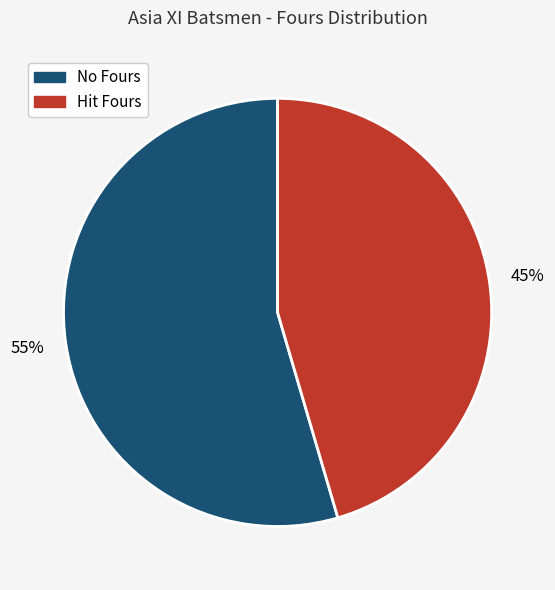

To the nearest percent, what is the average slice percentage?

50%